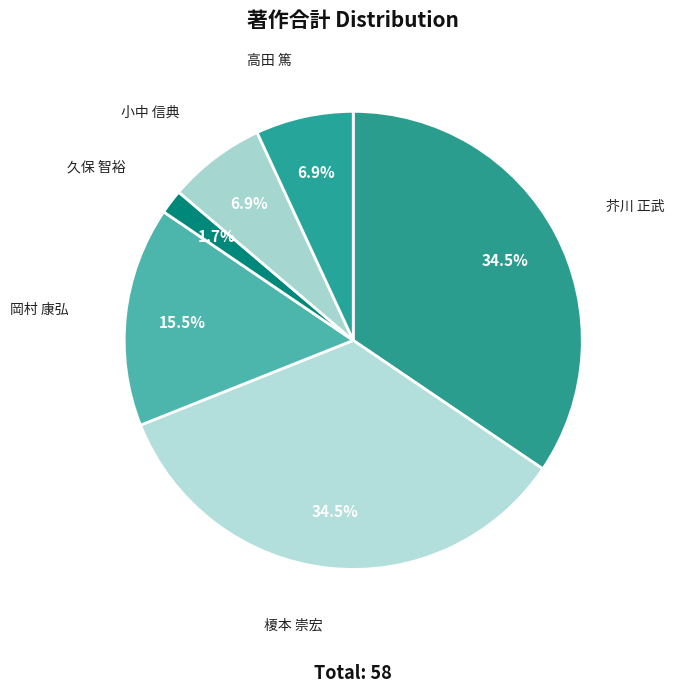

To the nearest percent, what portion does 久保 智裕 represent?

2%